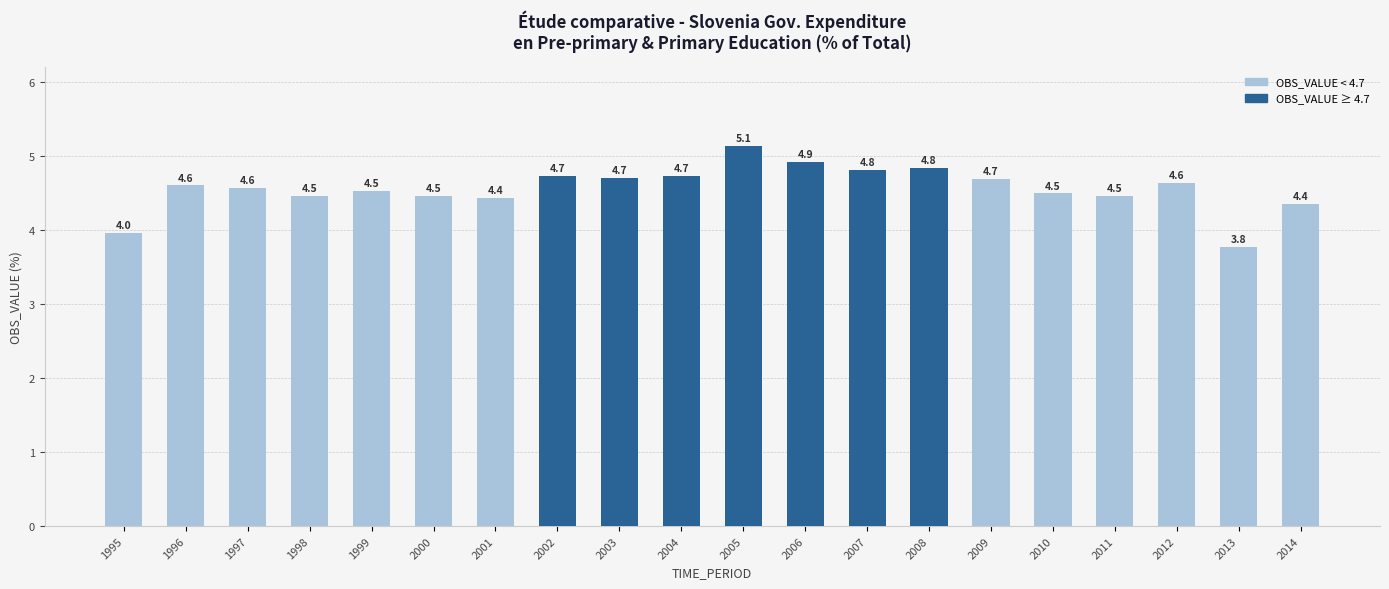

Which category has the lowest value across all series?

2013